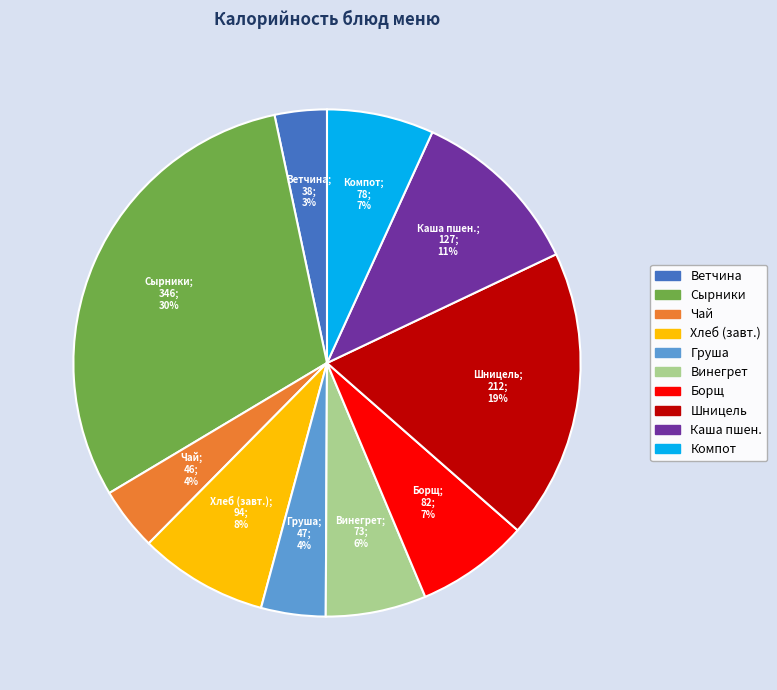

To the nearest percent, what is the average slice percentage?

10%